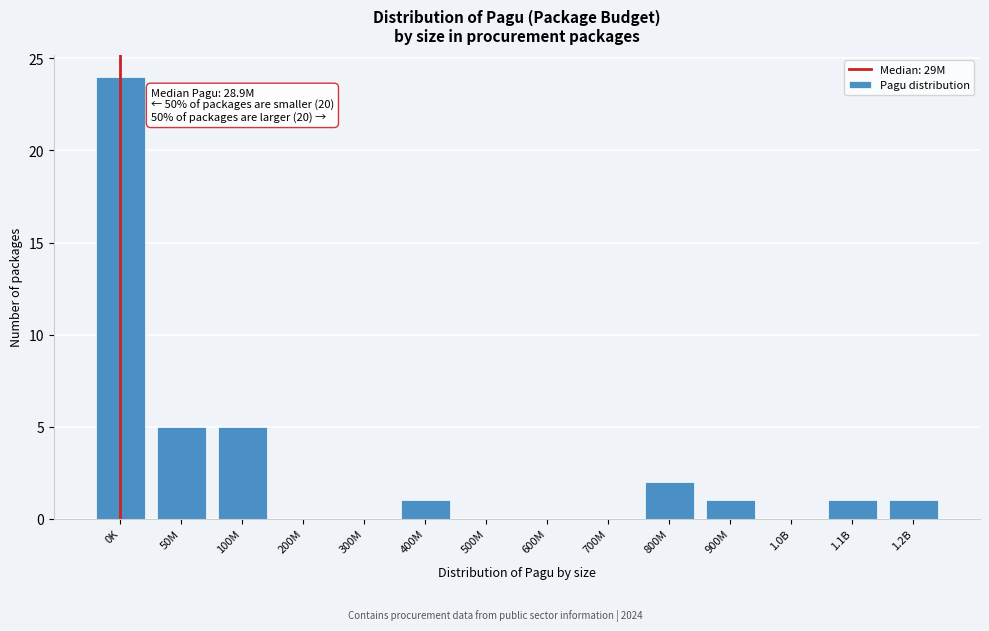

Reading left to right, what are all the values shown in this chart?

0K=24	50M=5	100M=5	200M=0	300M=0	400M=1	500M=0	600M=0	700M=0	800M=2	900M=1	1.0B=0	1.1B=1	1.2B=1